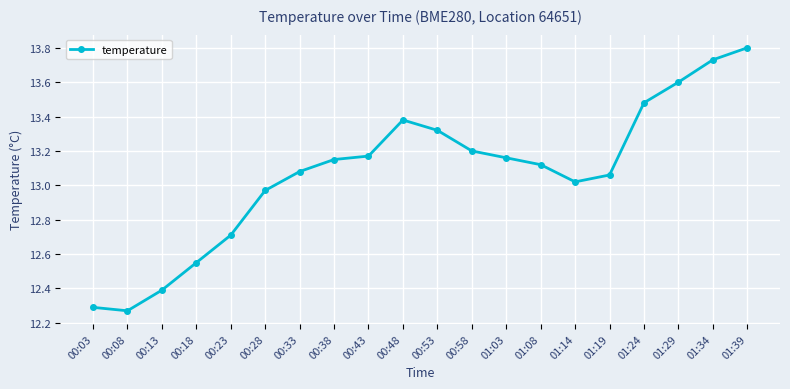

At which category does the data reach its first local peak?

00:48